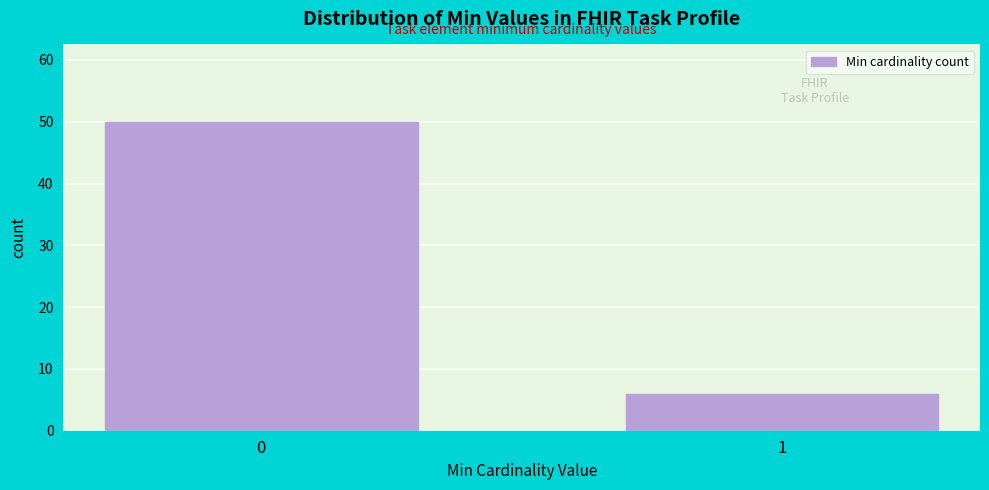

Reading left to right, list all the values displayed in this chart.

50	6